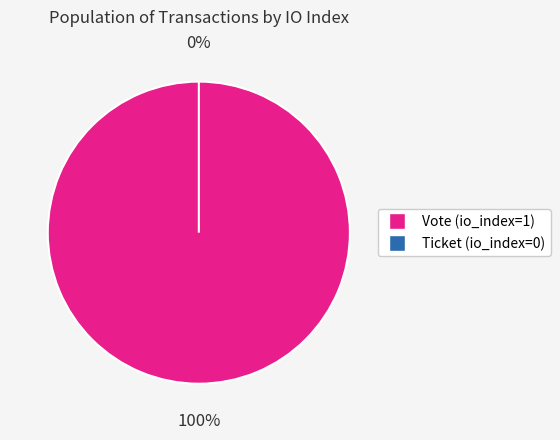

Does Vote (io_index=1) account for over 50% of the chart?

Yes